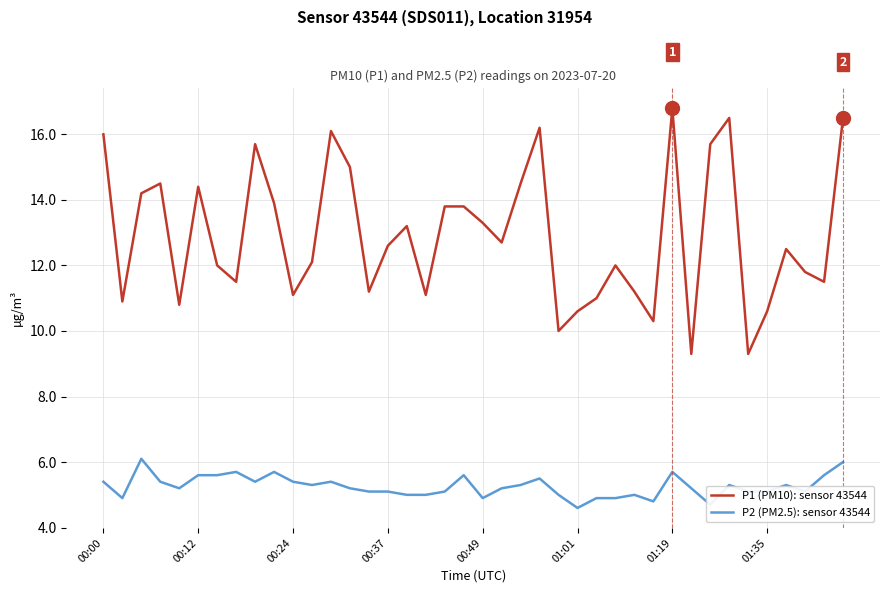

What is the difference between the maximum and second lowest values in the P2 (PM2.5): sensor 43544 series?

1.4